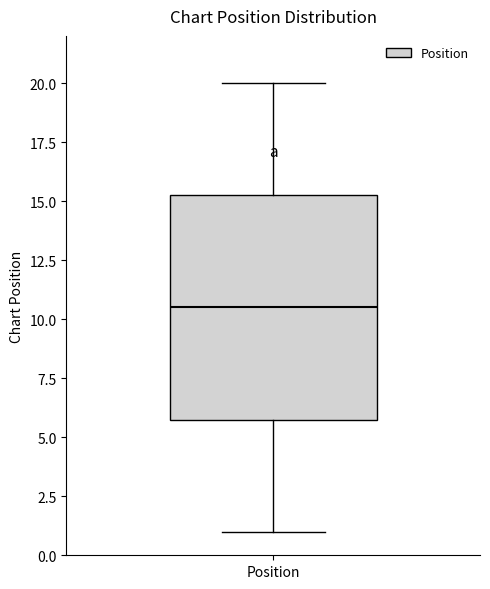

Where does the lower whisker of the box for Position end on the y-axis? The values are not printed on the chart, so give them approximately, as read against the axis.

1.0